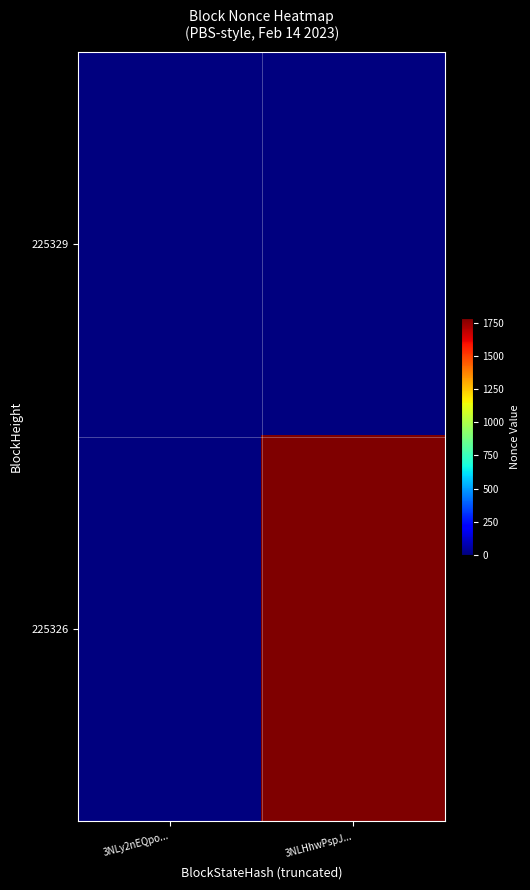

Reading right to left, list all the values displayed in this chart.

225329: 3NLHhwPspJ...=0	3NLy2nEQpo...=0
225326: 3NLHhwPspJ...=1782	3NLy2nEQpo...=0